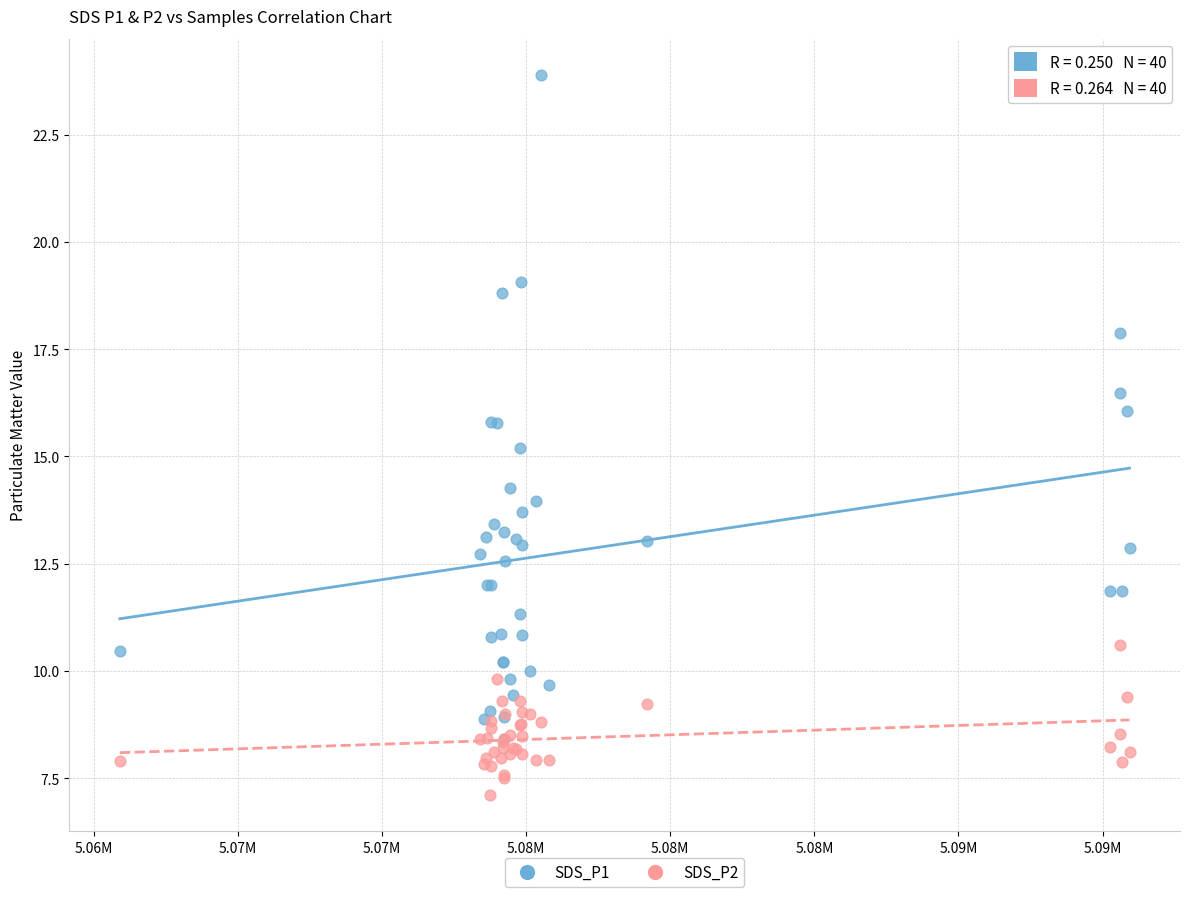

Which series has the widest spread of Y values?

SDS_P1